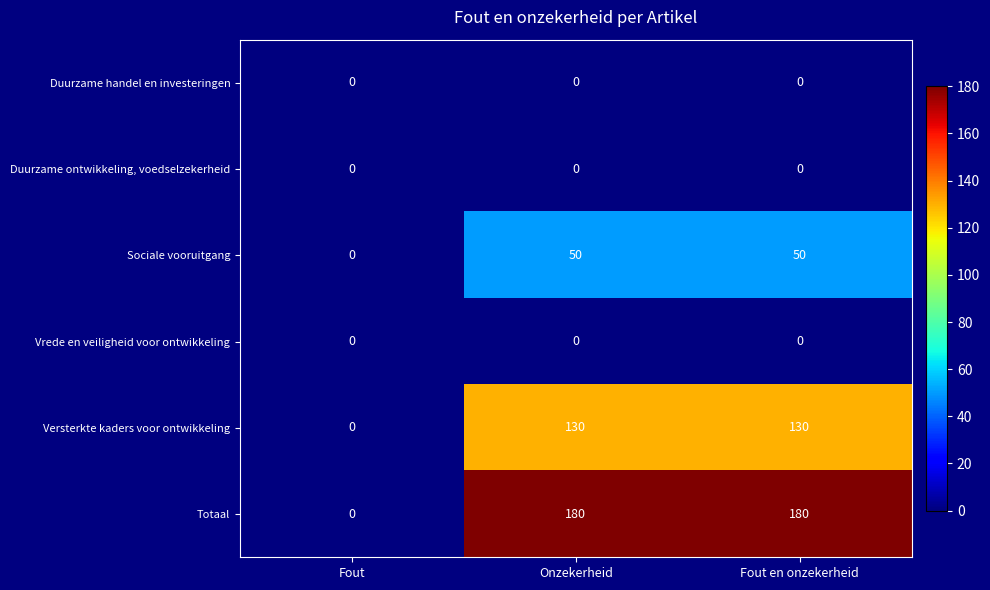

What is the difference between the highest and lowest values at Onzekerheid?

180